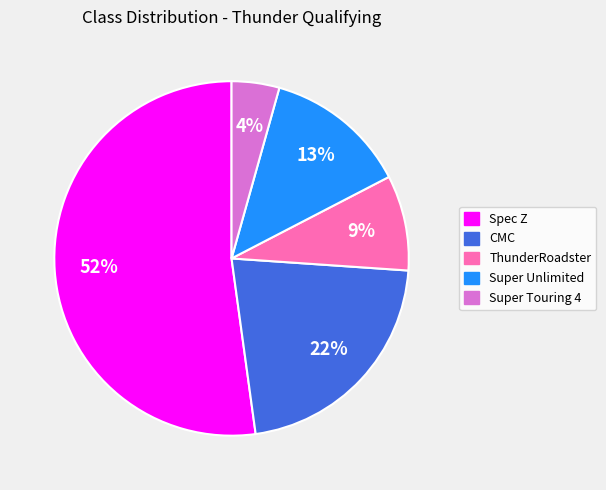

Rank the categories by value from lowest to highest.

Super Touring 4, ThunderRoadster, Super Unlimited, CMC, Spec Z